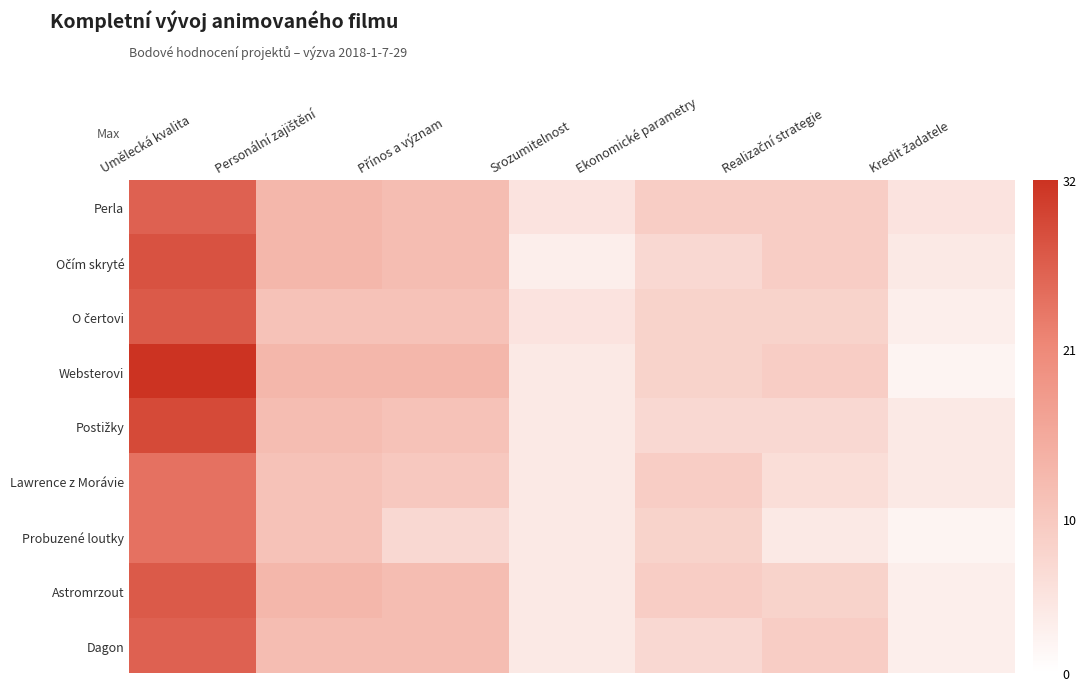

What is the smallest value displayed?

2